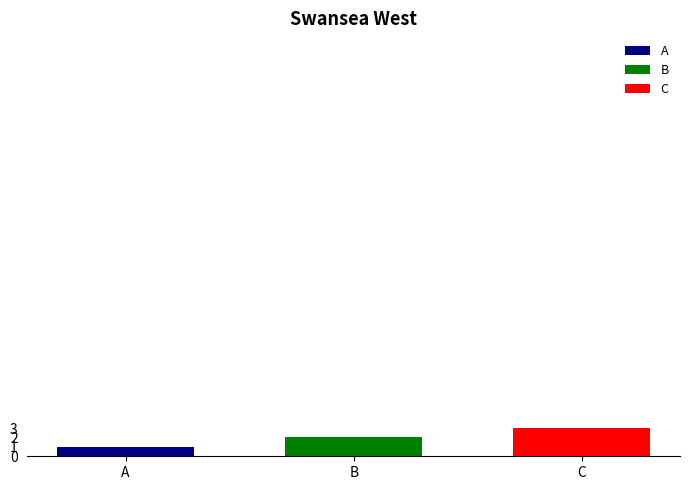

What is the greatest value displayed?

3